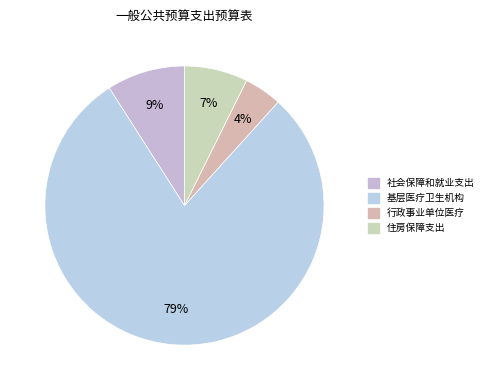

What is the ratio of the value at 行政事业单位医疗 to the value at 住房保障支出?

0.6